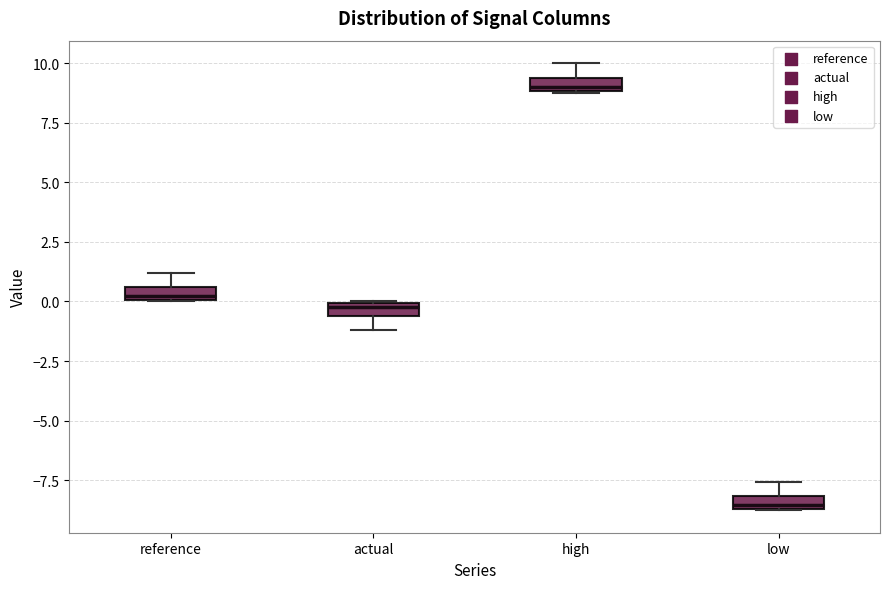

Where is the upper edge of the box for low on the y-axis? The values are not printed on the chart, so give them approximately, as read against the axis.

-8.0